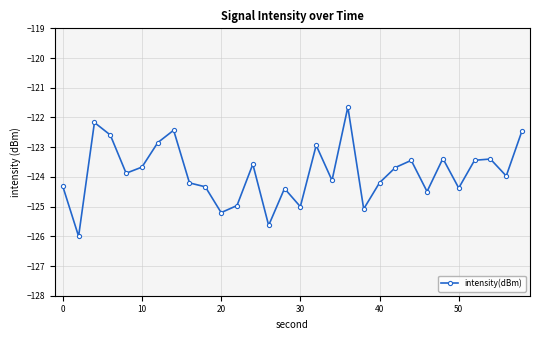

What is the maximum value shown in the chart?

-121.6